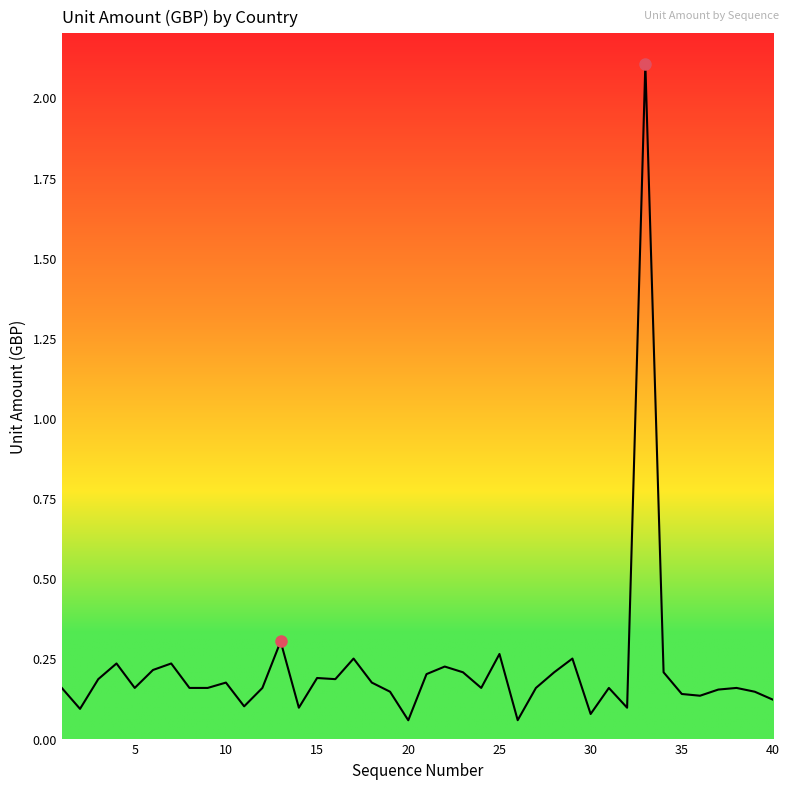

What is the maximum value shown in the chart?

2.1